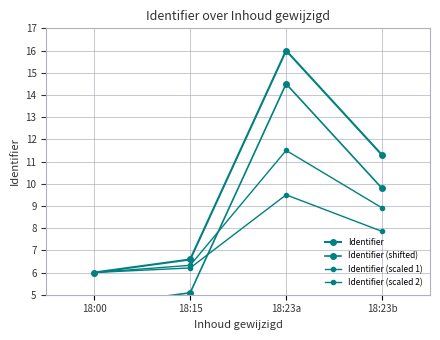

Between 18:00 and 18:23b, which series saw the biggest shift?

Identifier